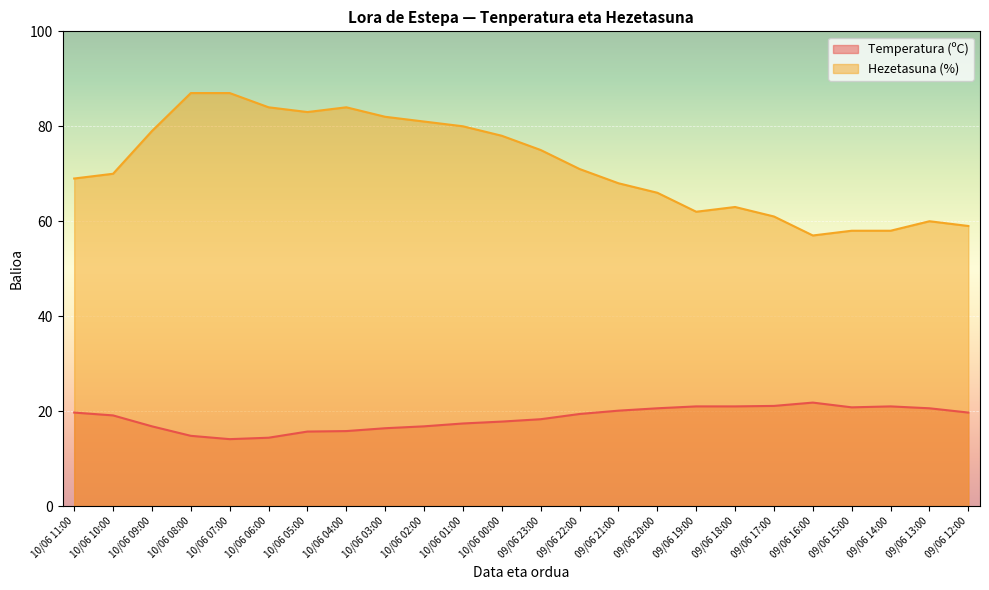

At which label does Hezetasuna (%) reach its peak?

10/06 08:00